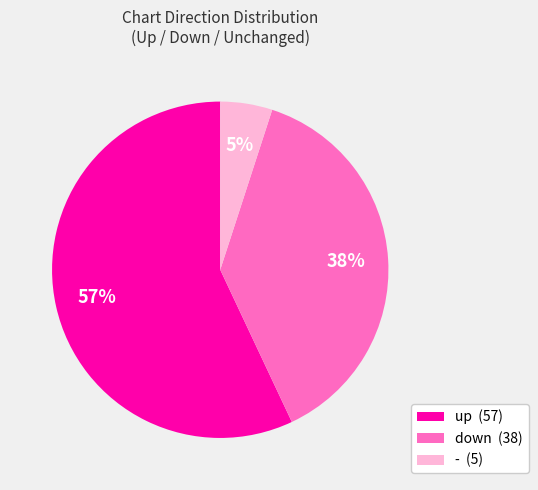

Count the number of slices in the pie.

3